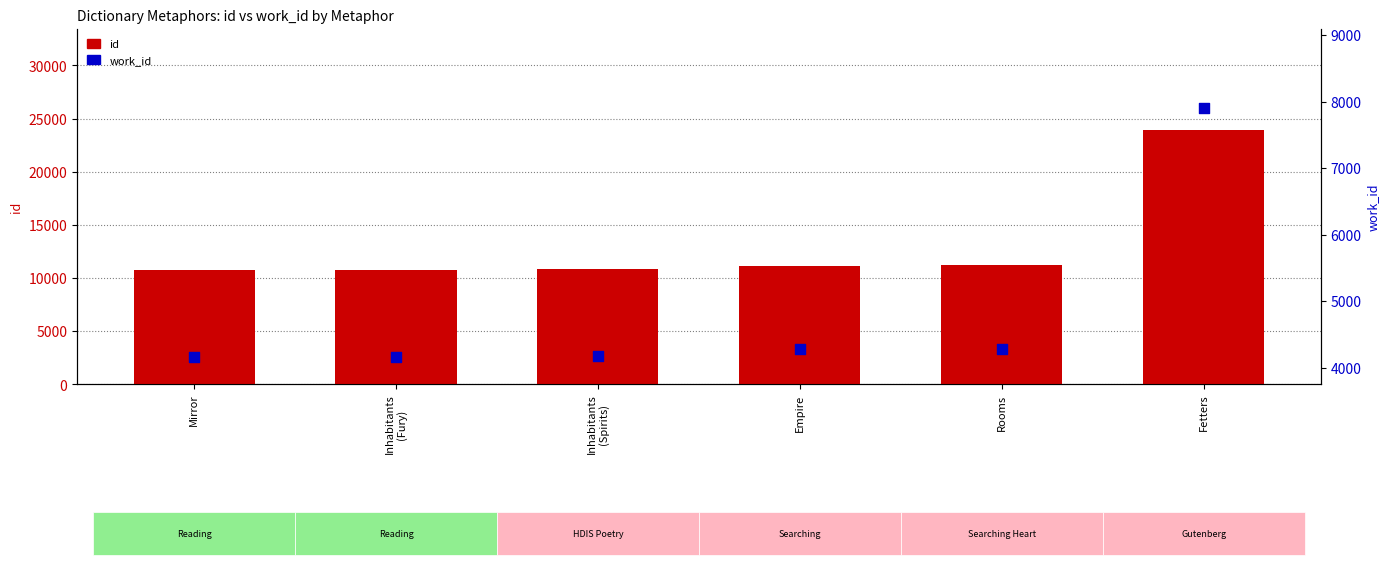

Is the value of work_id at Fetters greater than the value of id at Empire?

No